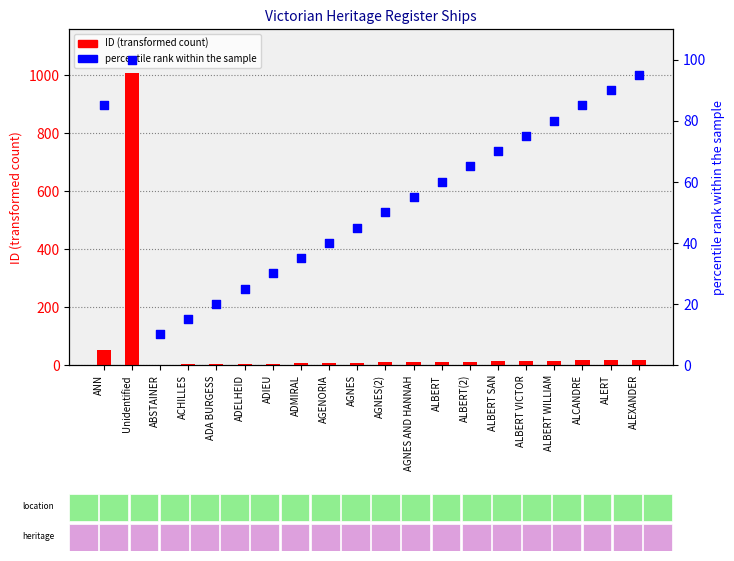

Which series contains the highest Y value?

ID (transformed count)